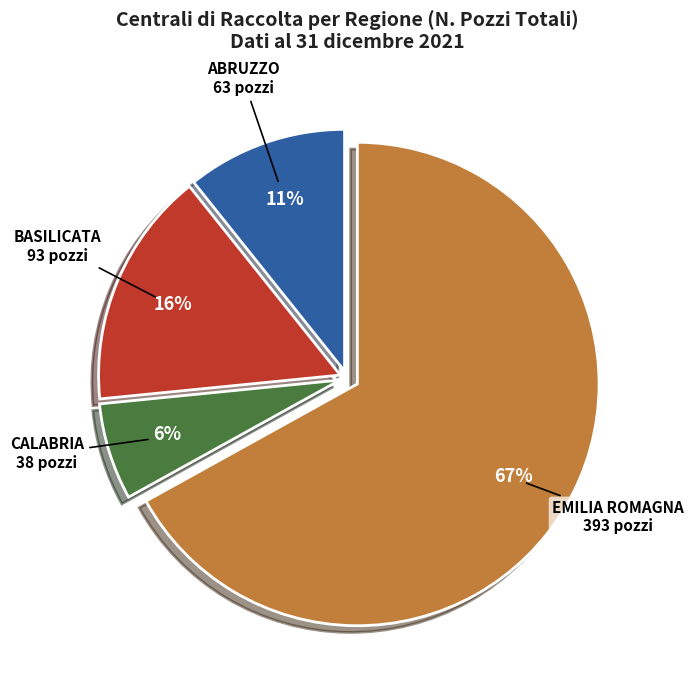

How many segments does this pie chart have?

4